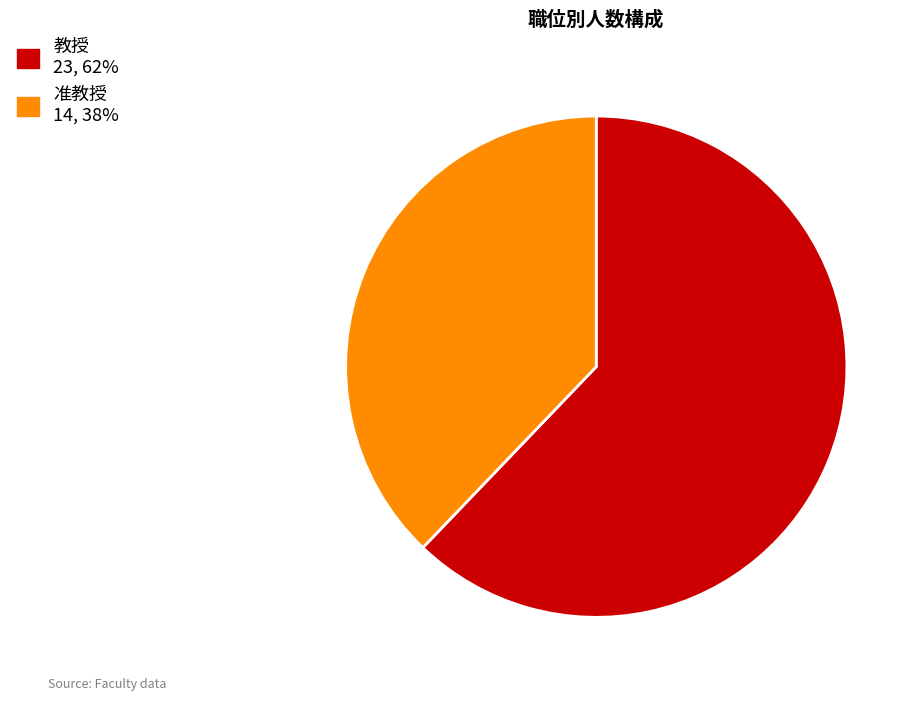

Does 准教授 represent more than half of the total?

No